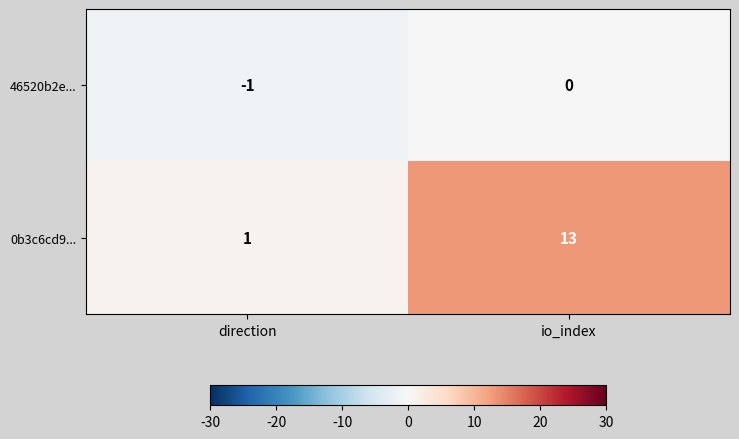

What is the approximate value of 0b3c6cd9... at io_index, to the nearest 10?

10